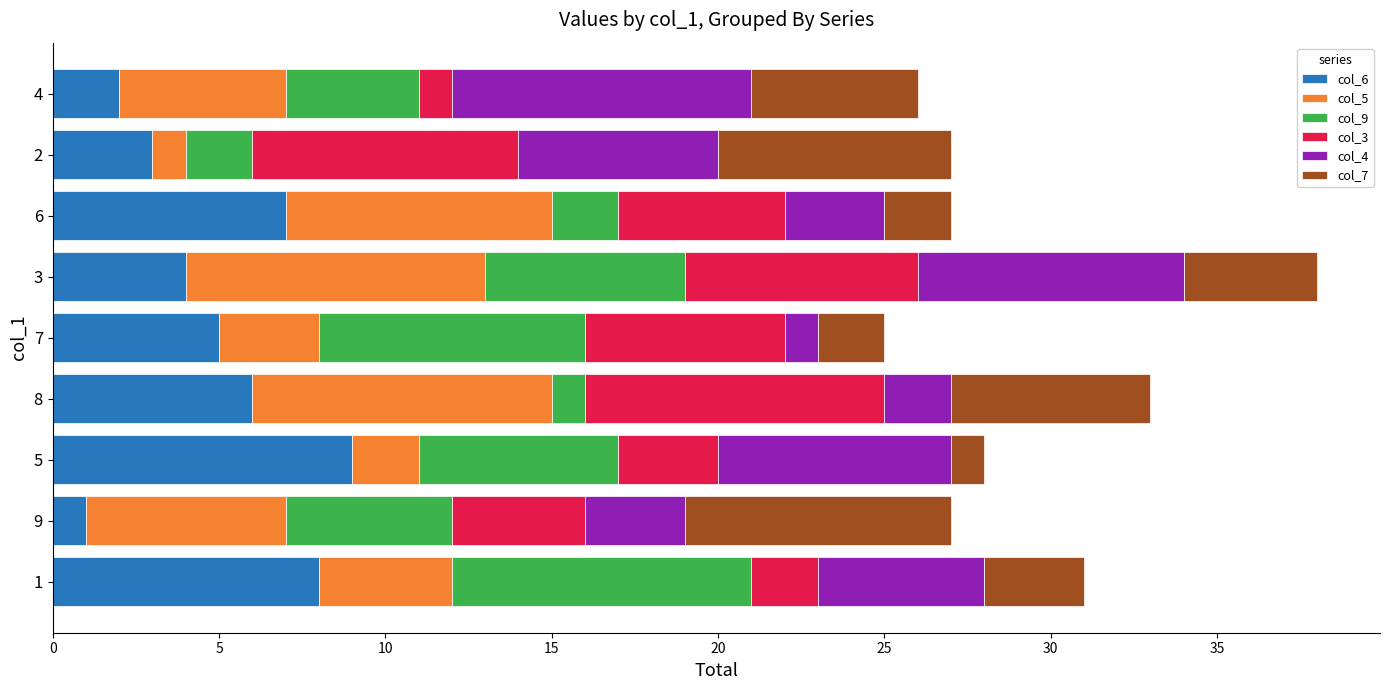

How many data points does each series have?

9